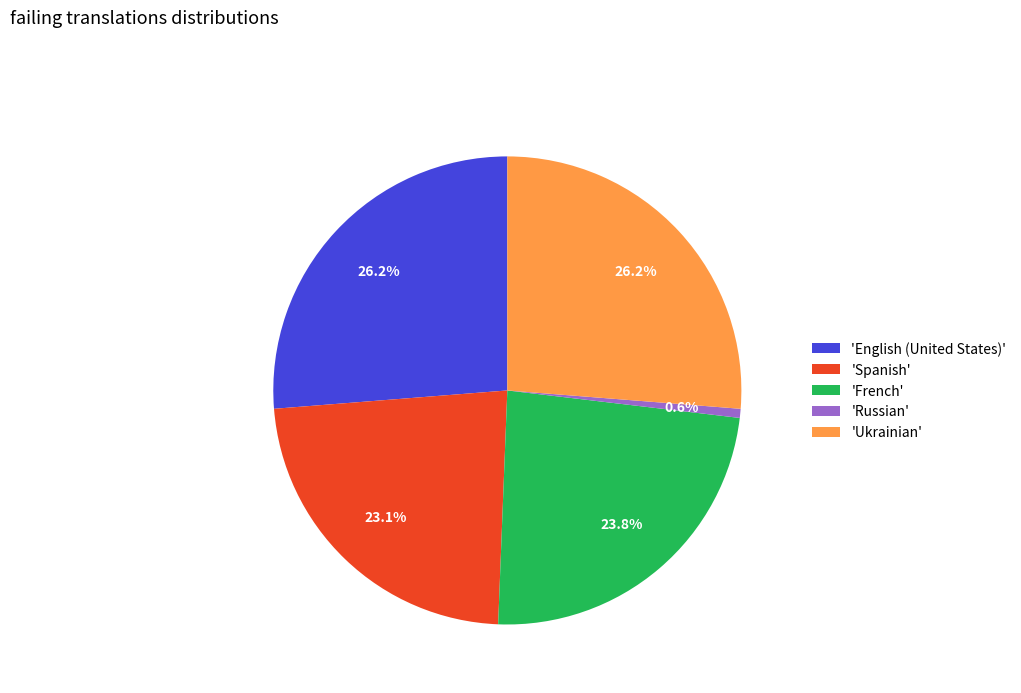

Does any single category account for the majority?

No